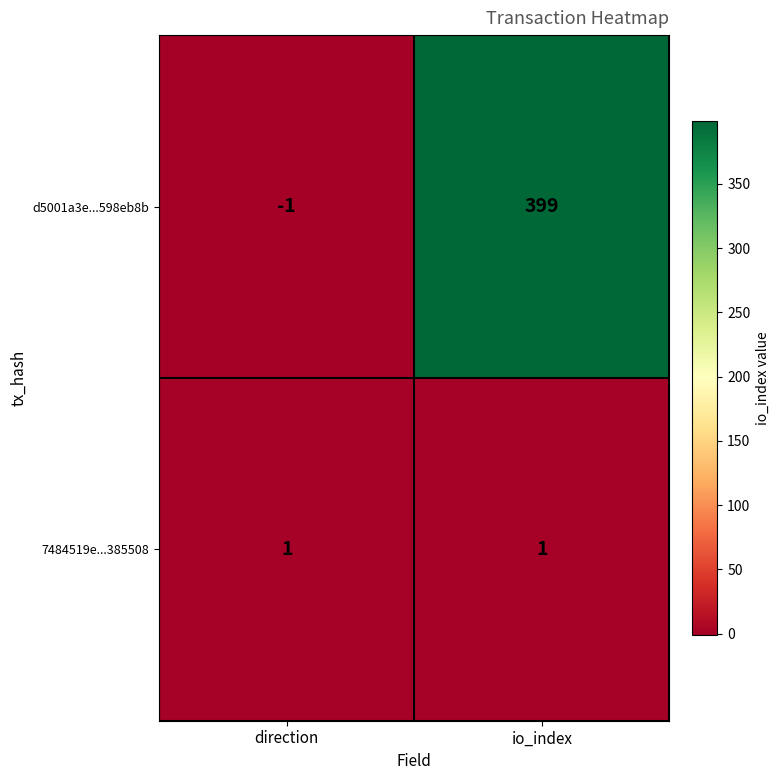

What is the greatest value displayed?

399